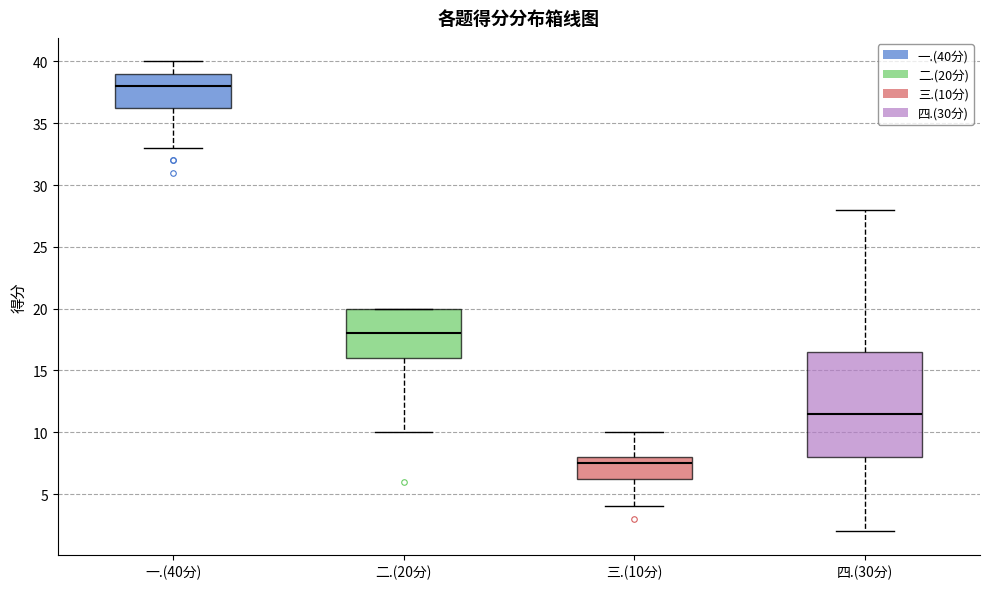

Reading left to right, read every box against the y-axis: the position of its median line, the range the box covers, and the ends of its whiskers. The values are not printed on the chart, so give them approximately, as read against the axis.

一.(40分): median 38.0, box 36.5 to 39.0, whiskers 33.0 to 40.0
二.(20分): median 18.0, box 16.0 to 20.0, whiskers 10.0 to 20.0
三.(10分): median 7.5, box 6.5 to 8.0, whiskers 4.0 to 10.0
四.(30分): median 11.5, box 8.0 to 16.5, whiskers 2.0 to 28.0